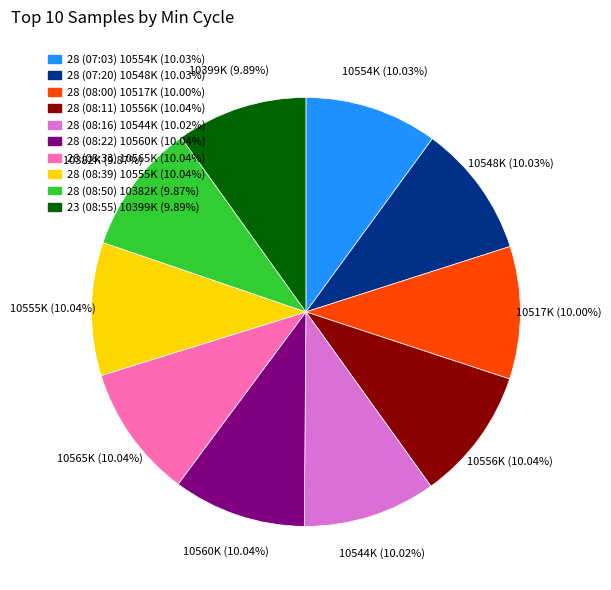

Is there any slice that represents more than half of the pie?

No